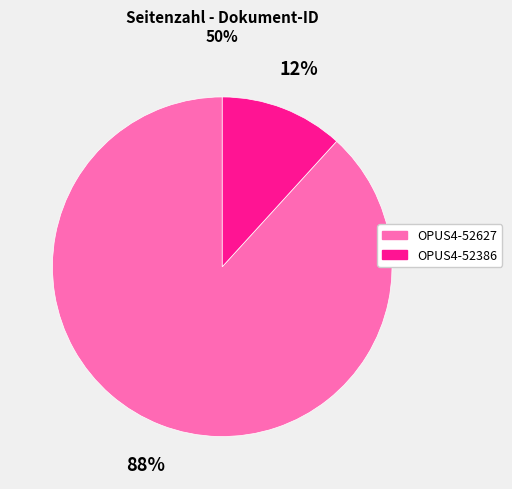

Which slice is the largest?

OPUS4-52627